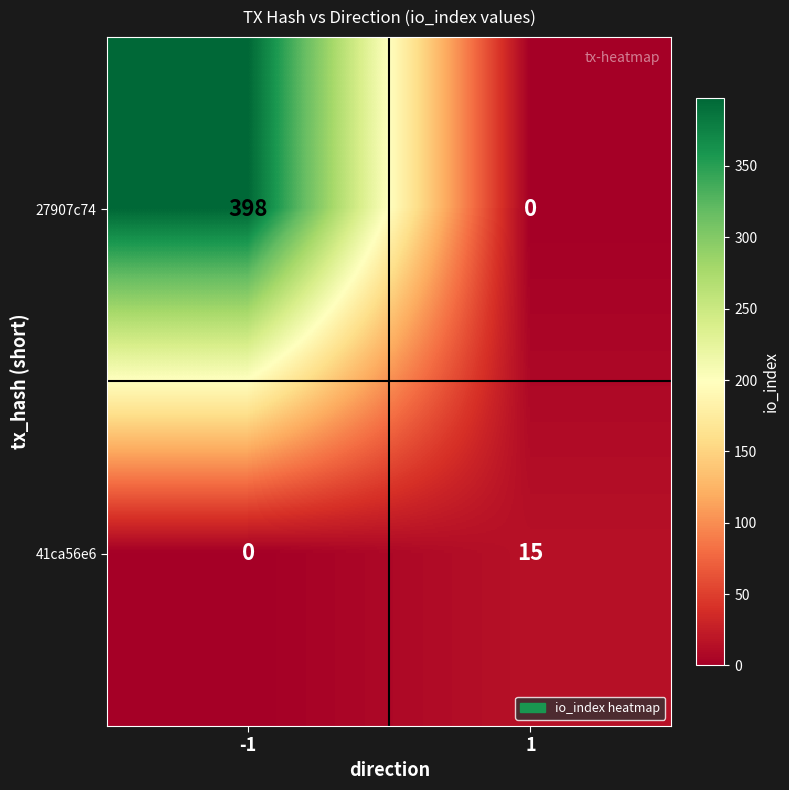

Which series has the largest total across all categories?

27907c74